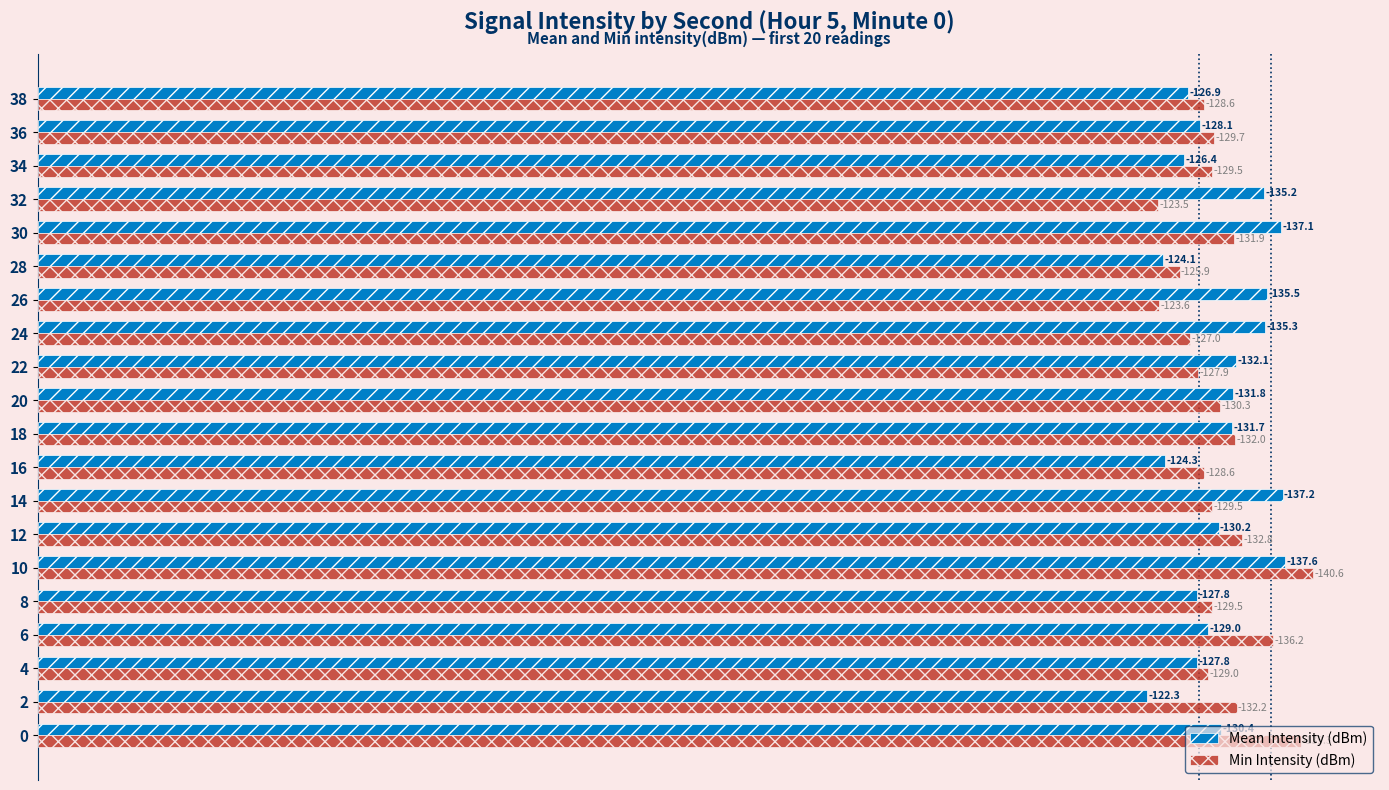

Rank the series by their maximum value, from lowest to highest.

Mean Intensity (dBm), Min Intensity (dBm)